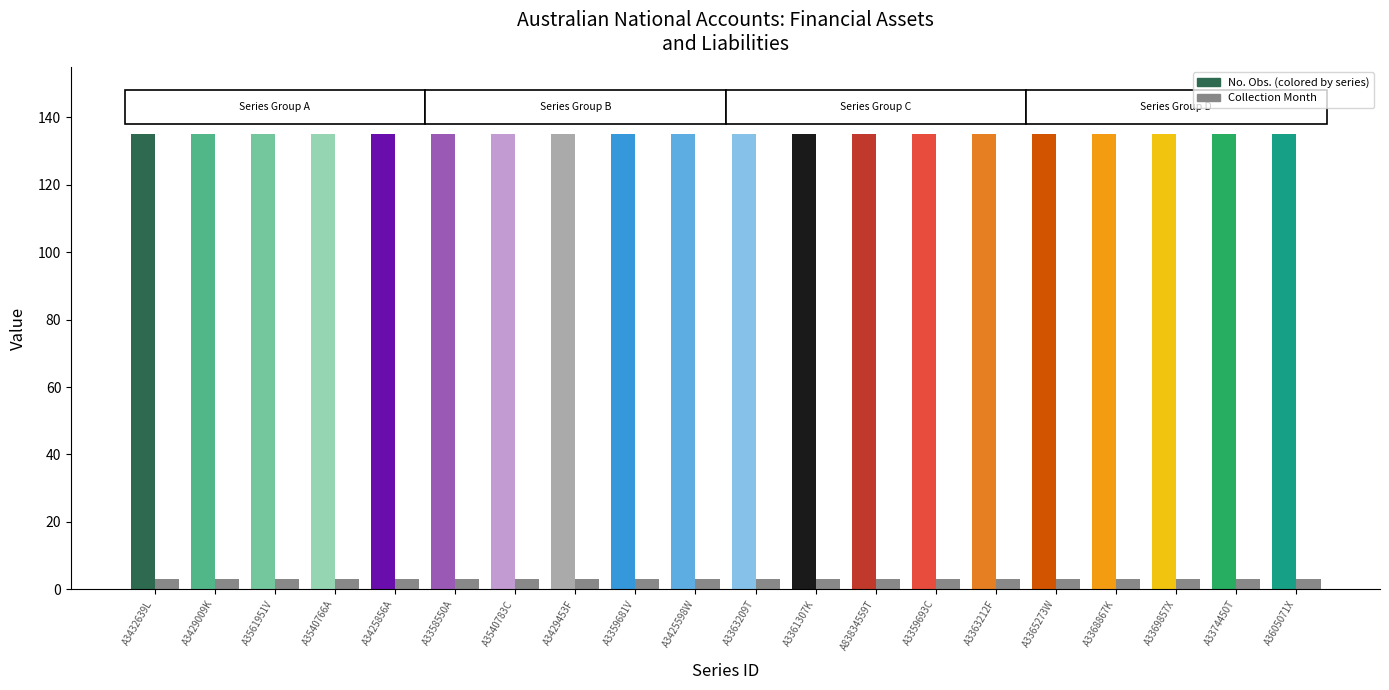

What is the maximum value shown in the chart?

135